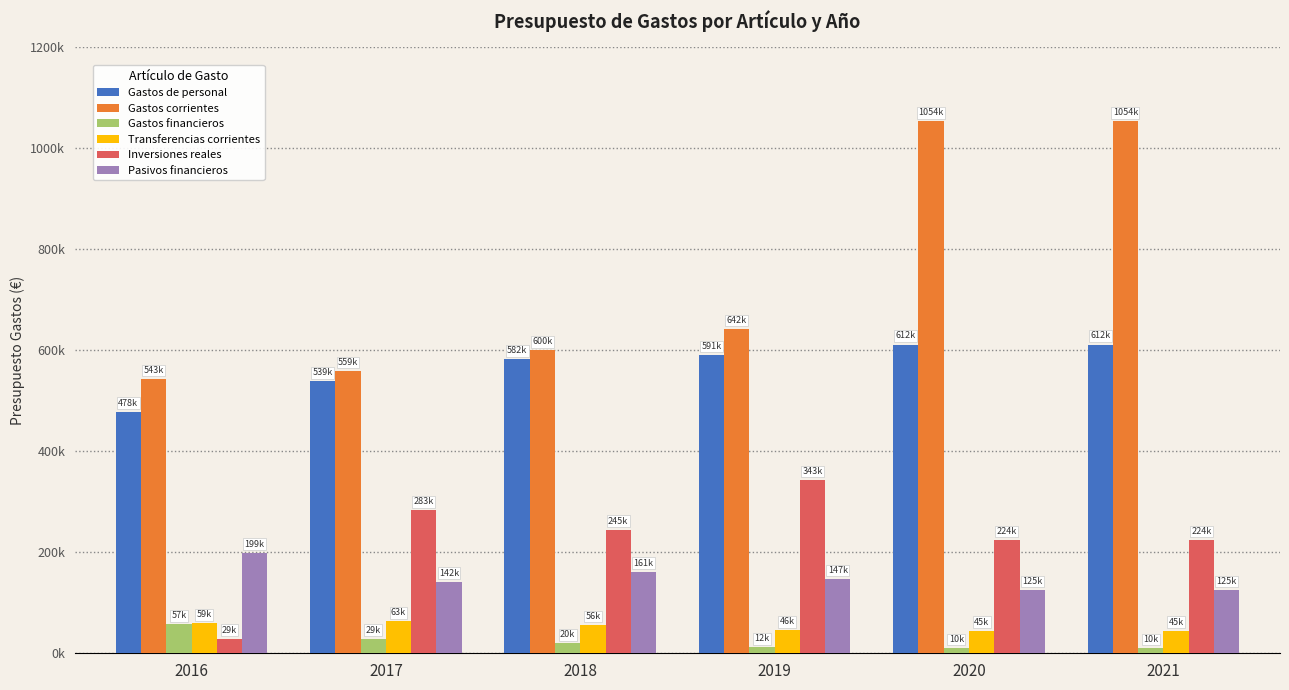

At 2021, list the series in order from smallest to largest.

Gastos financieros, Transferencias corrientes, Pasivos financieros, Inversiones reales, Gastos de personal, Gastos corrientes